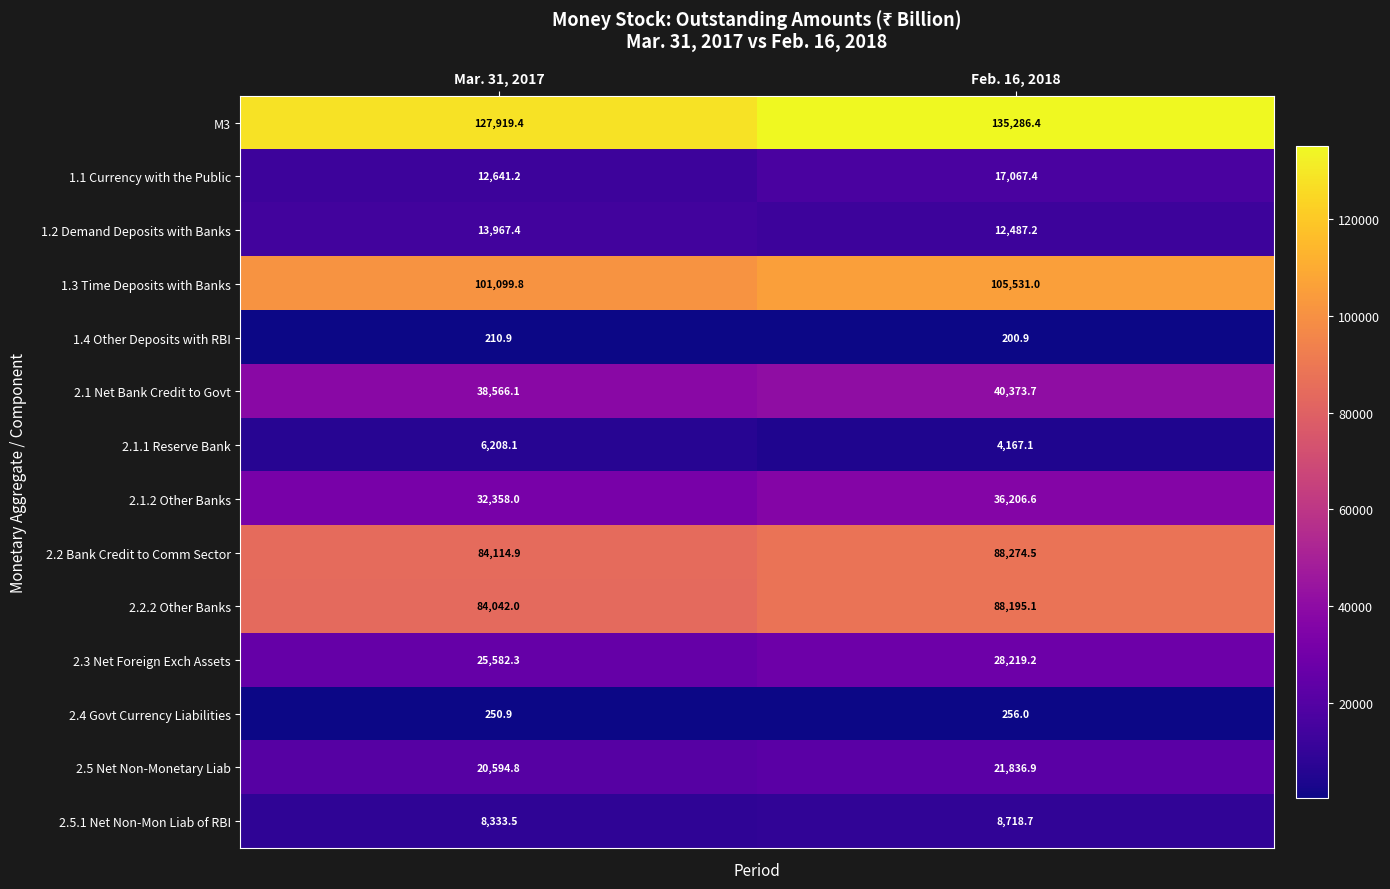

How many values in the 2.4 Govt Currency Liabilities series are below 256?

1